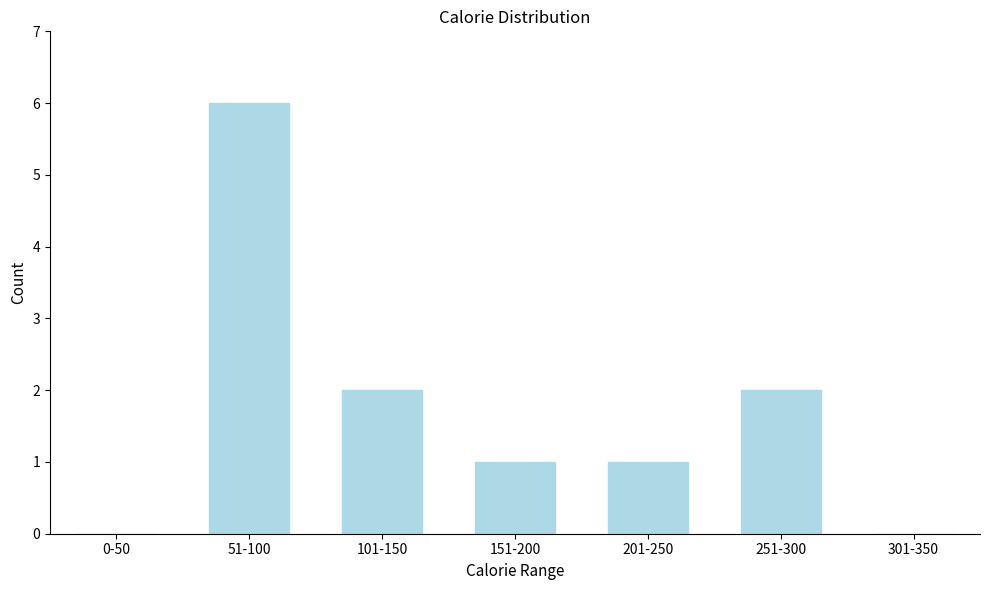

Reading right to left, extract all data points from this chart.

301-350=0	251-300=2	201-250=1	151-200=1	101-150=2	51-100=6	0-50=0